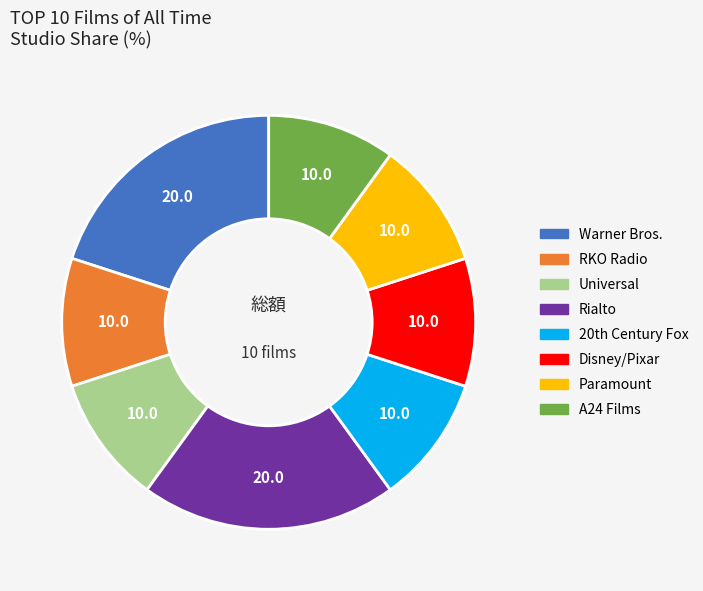

Is there a majority slice in this chart?

No